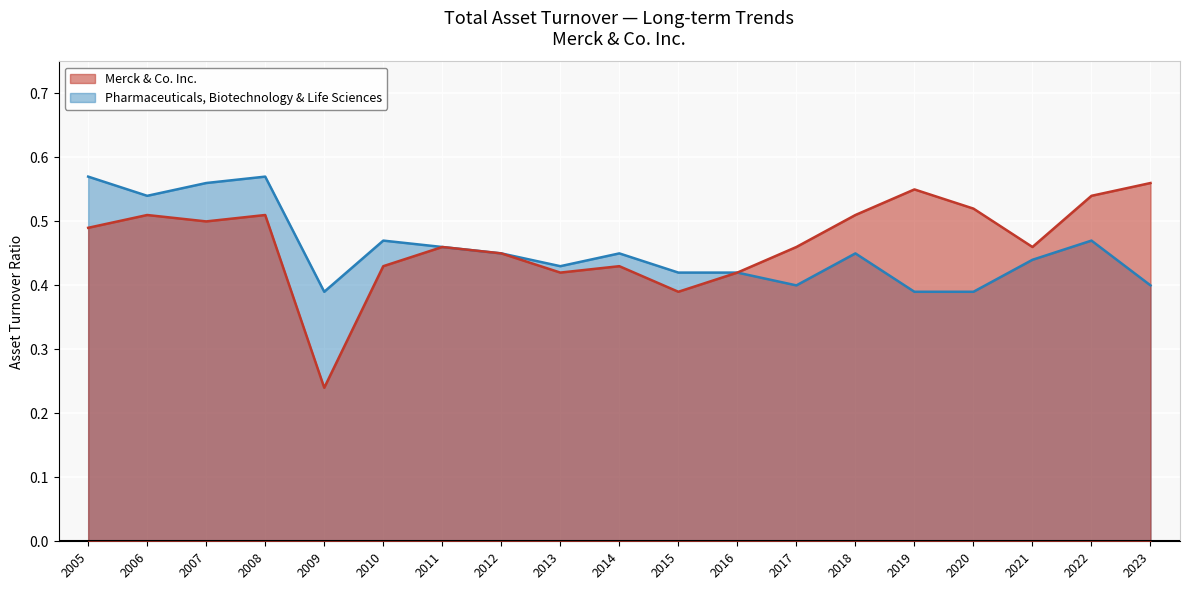

Read the Merck & Co. Inc. value at 2013.

0.4